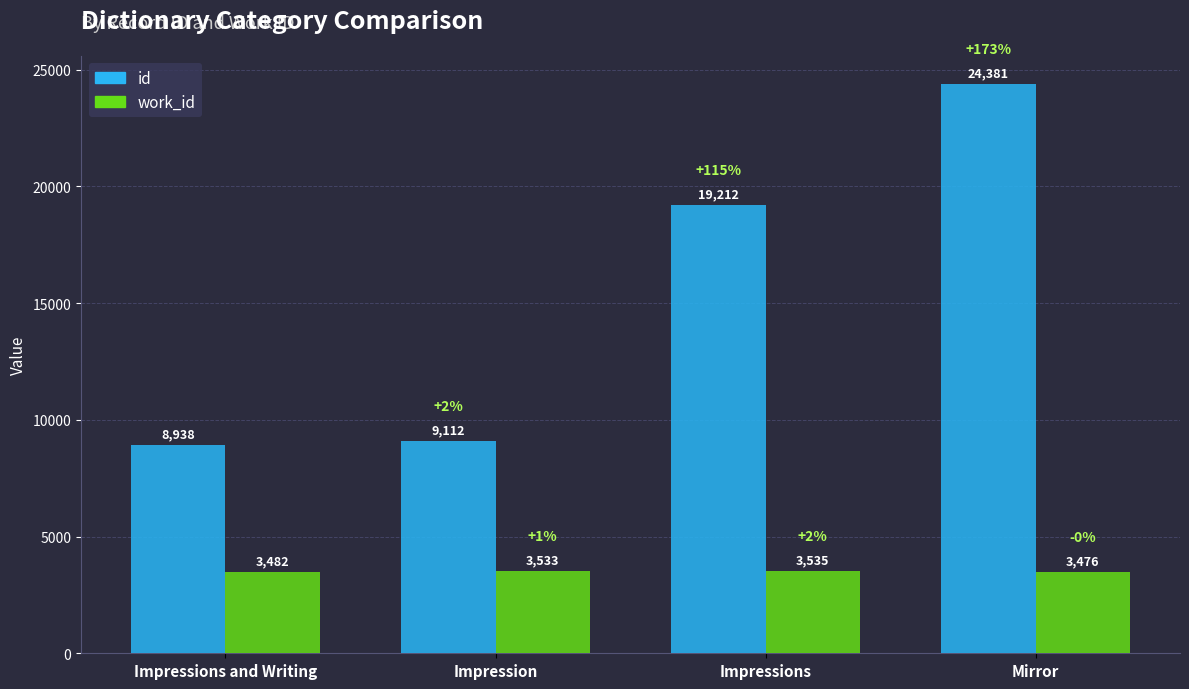

Reading left to right, transcribe all the data shown in this chart.

id: 8938	9112	19212	24381
work_id: 3482	3533	3535	3476